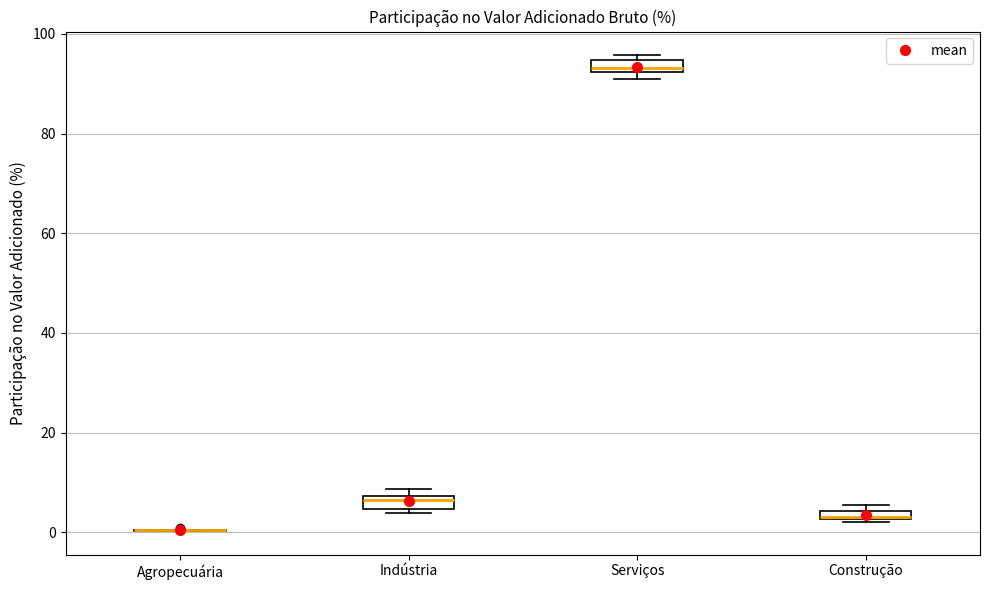

Where is the lower edge of the box for Serviços on the y-axis? The values are not printed on the chart, so give them approximately, as read against the axis.

92